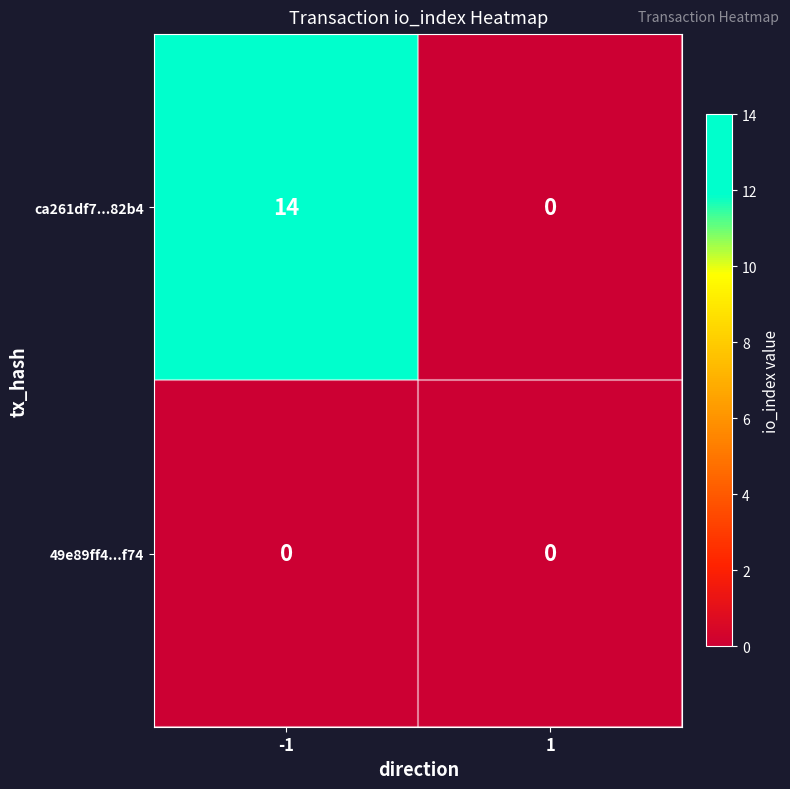

What is the highest value of the ca261df7...82b4 series?

14